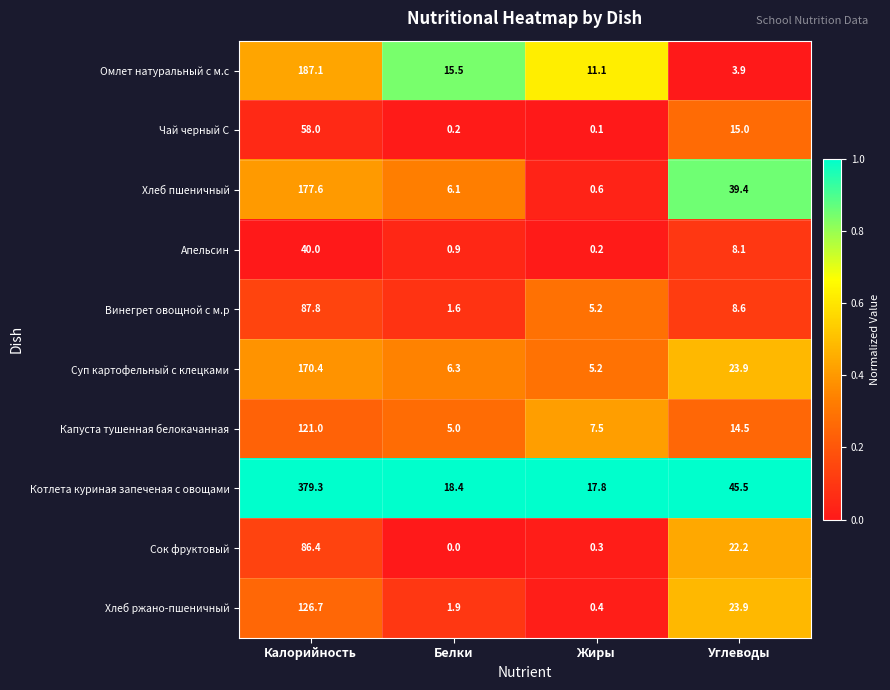

The value of Сок фруктовый at Углеводы is 22.2. True or false?

True